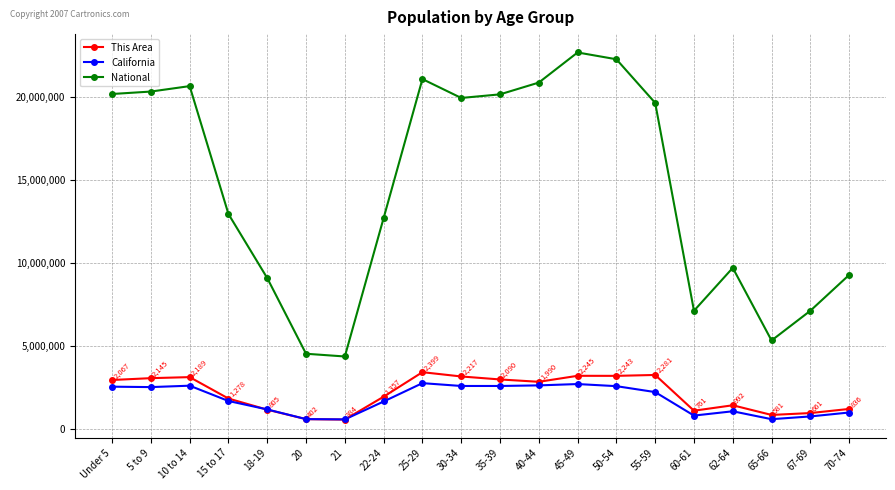

Is the value of National at 60-61 greater than the value of California at 65-66?

Yes